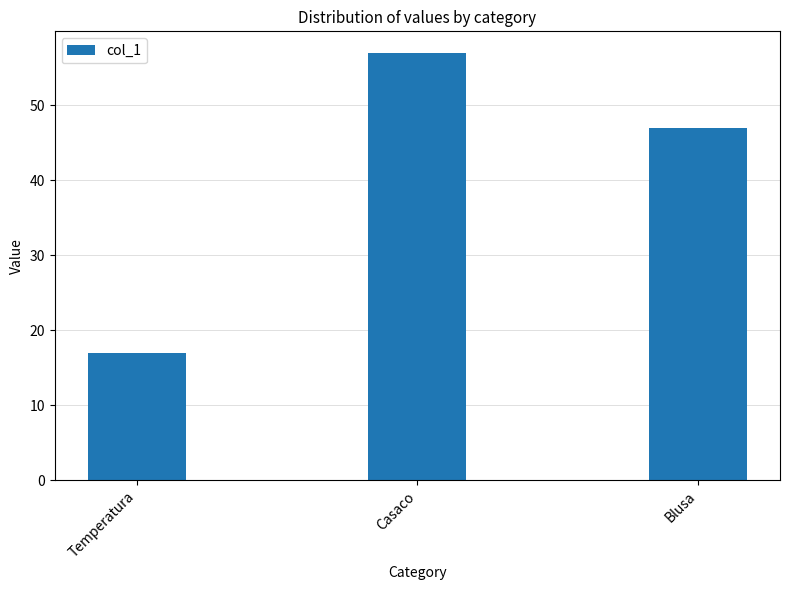

Reading right to left, extract all data points from this chart.

47	57	17